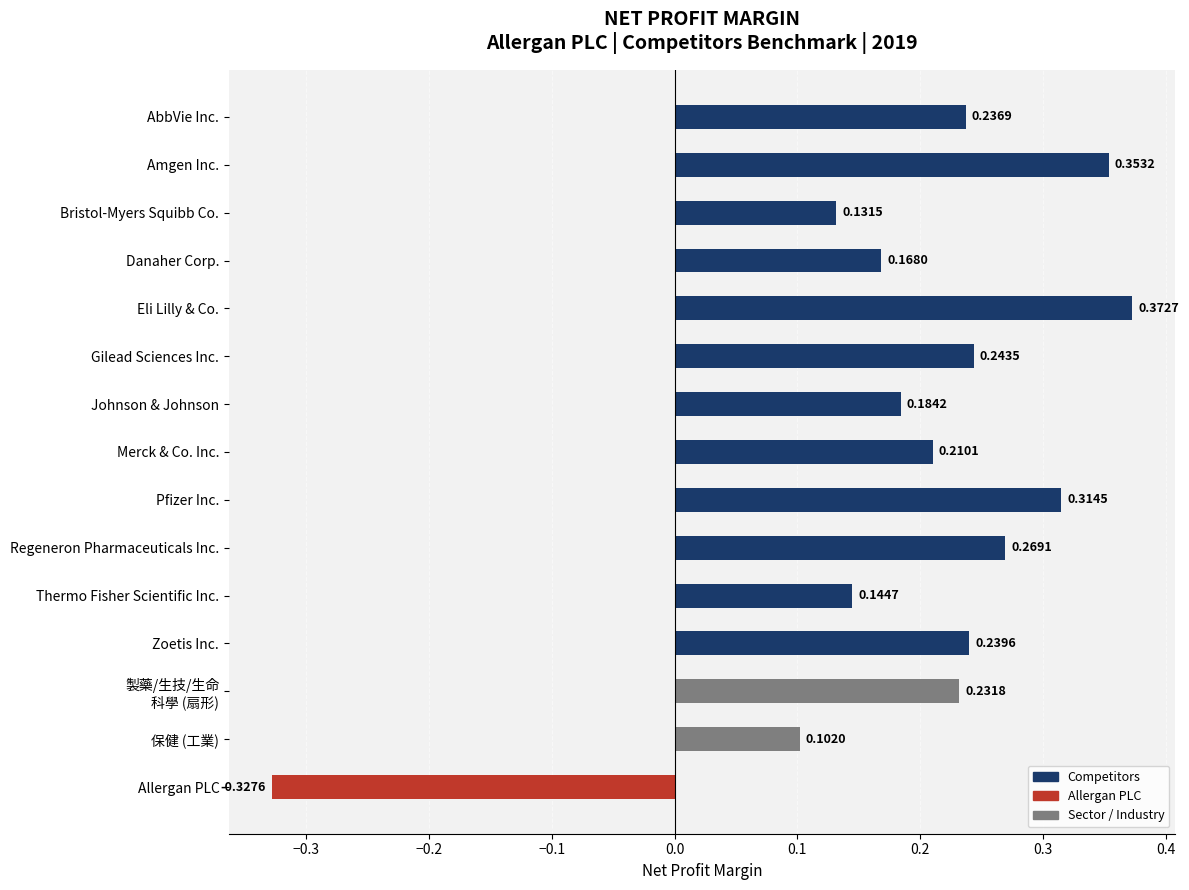

Count the number of data series in this chart.

1